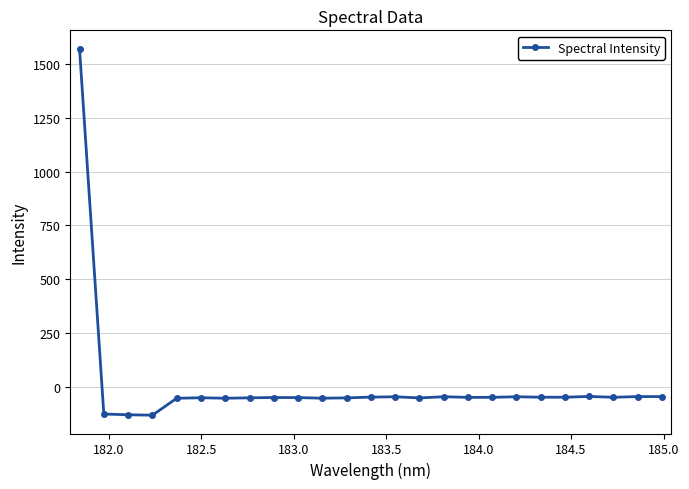

True or false: the data has more than 0 interior local peaks.

True